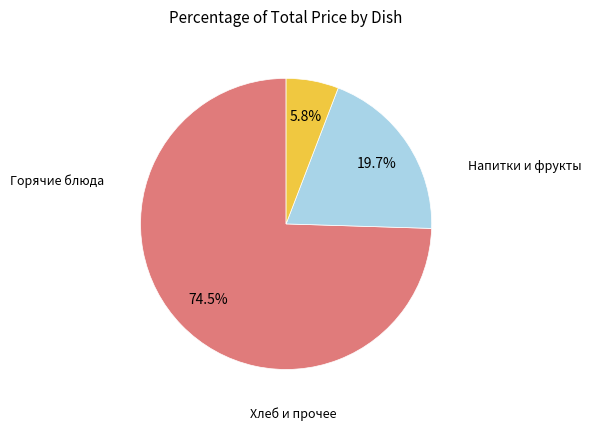

How many segments does this pie chart have?

3